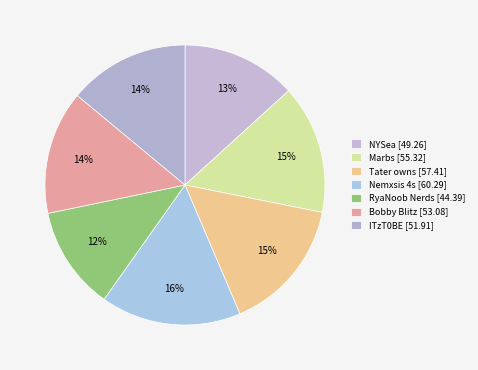

How many segments does this pie chart have?

7